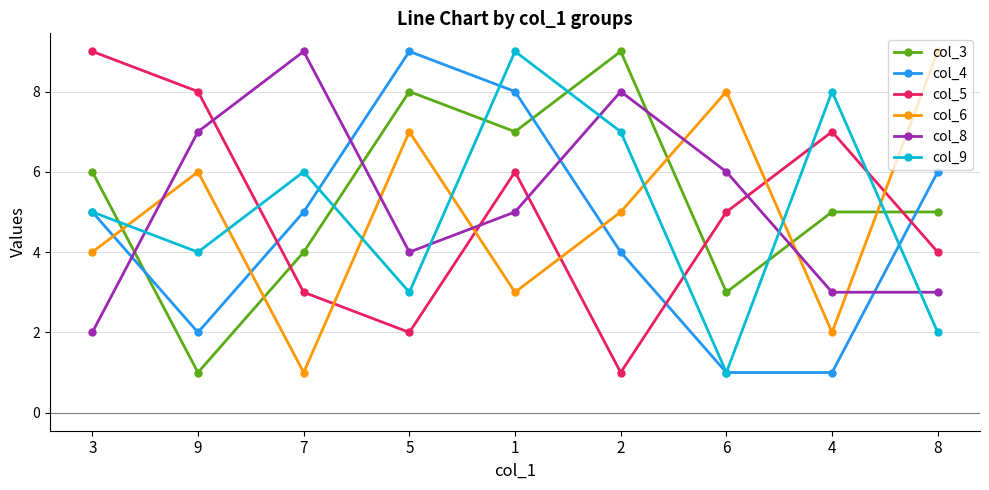

At which category does col_6 reach its first local peak?

9